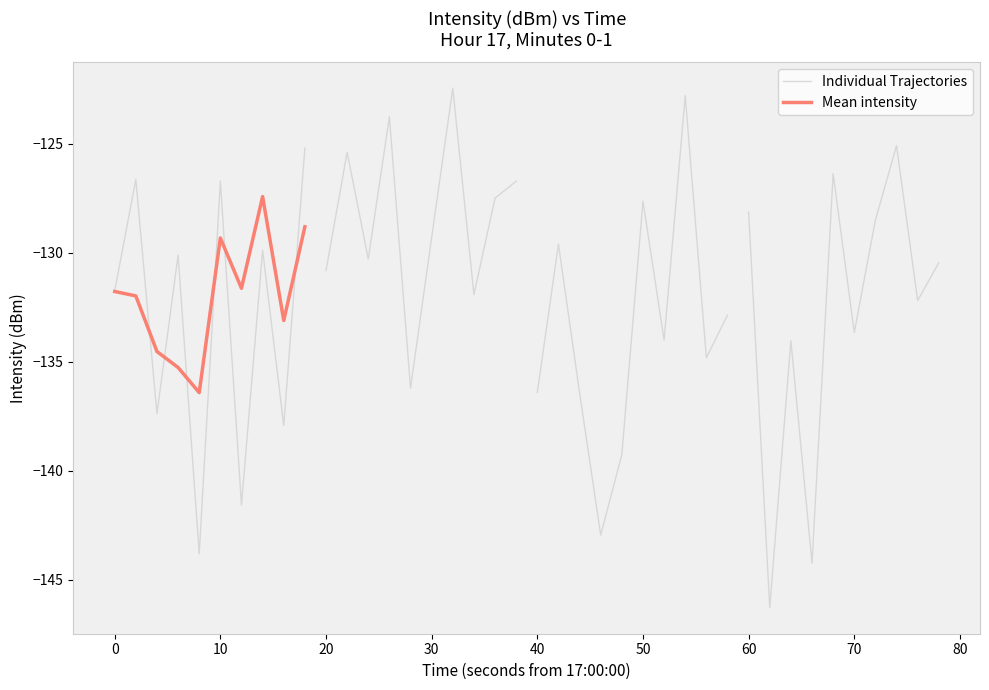

Rank the series by their maximum value, from lowest to highest.

Mean intensity, Individual Trajectories